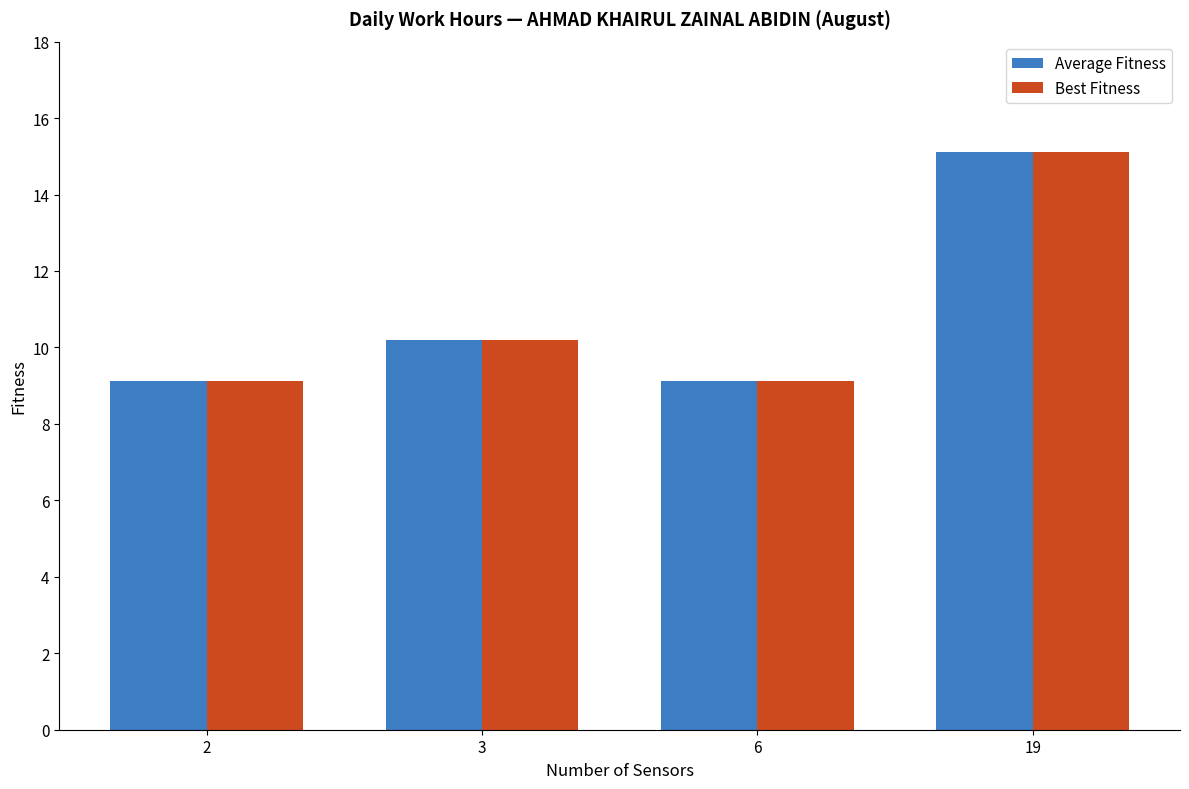

What is the sum of all Average Fitness values?

43.5